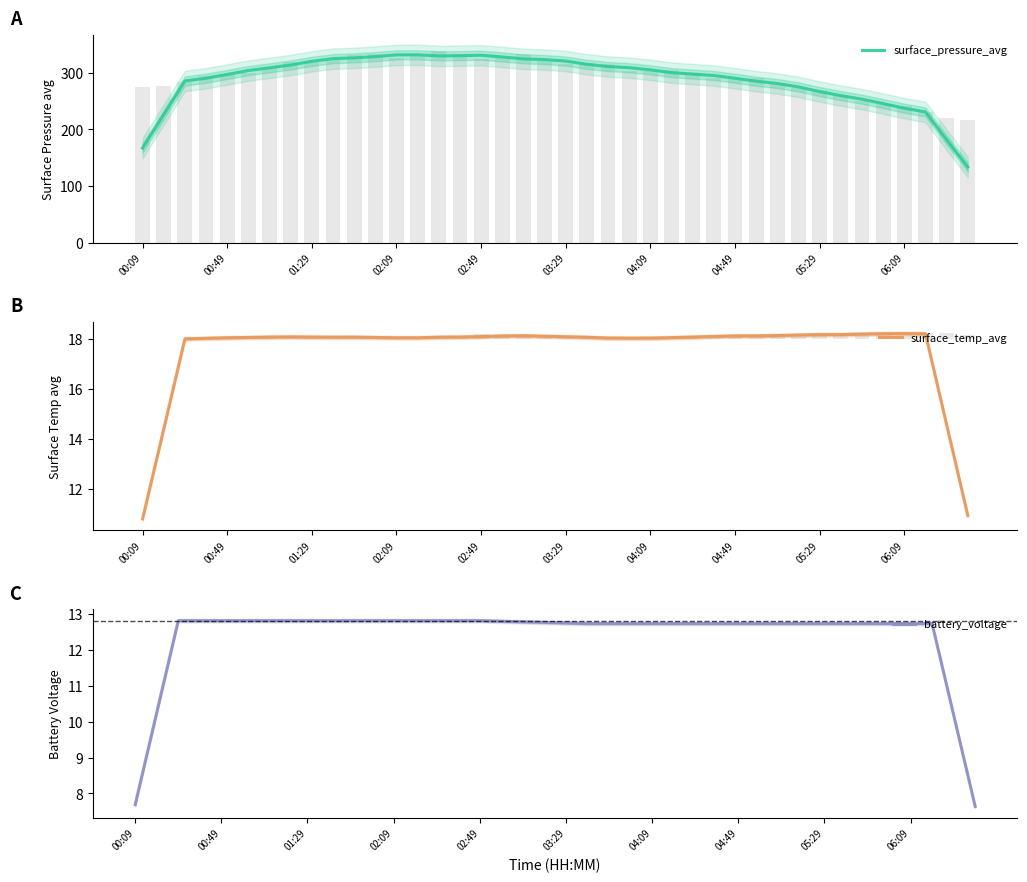

Between 29 and 37, which series saw the biggest shift?

surface_pressure_avg